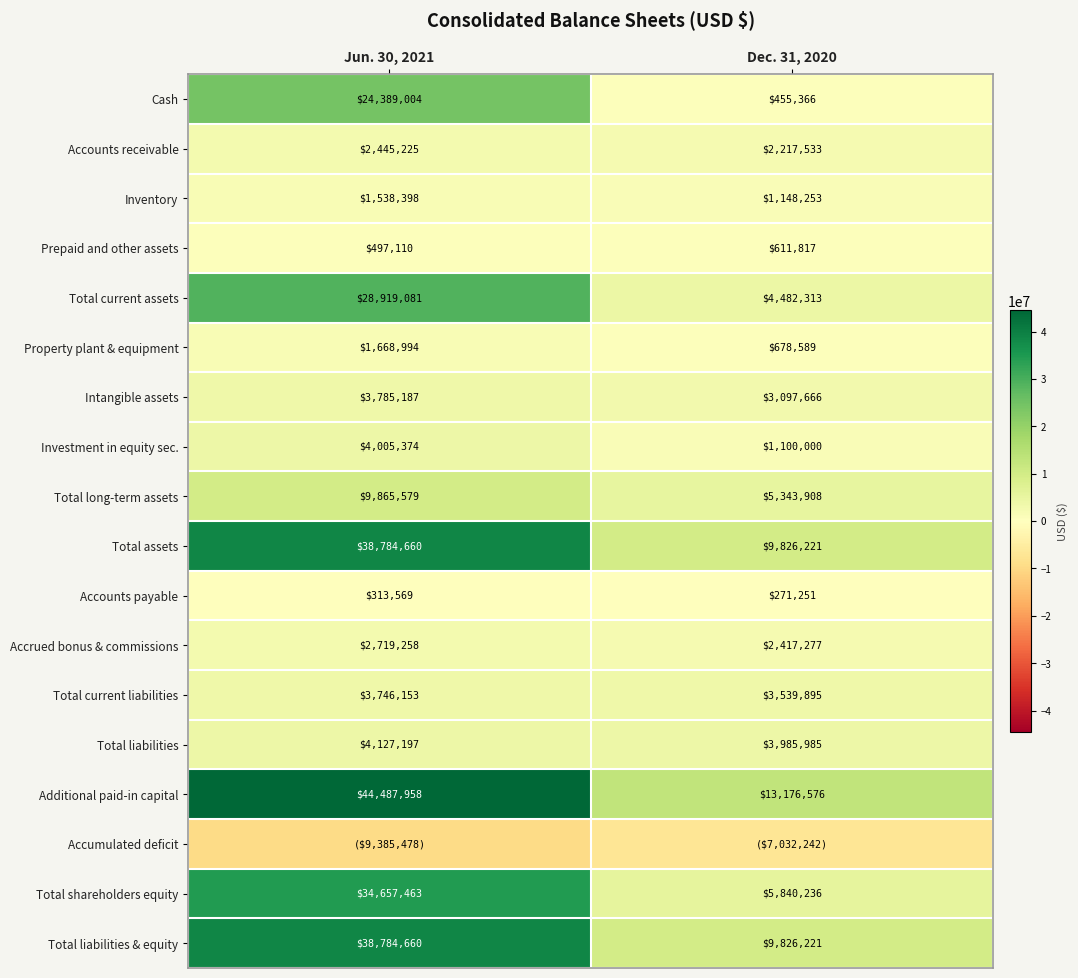

True or false: Total current assets has a value of 12324824 at Jun. 30, 2021.

False